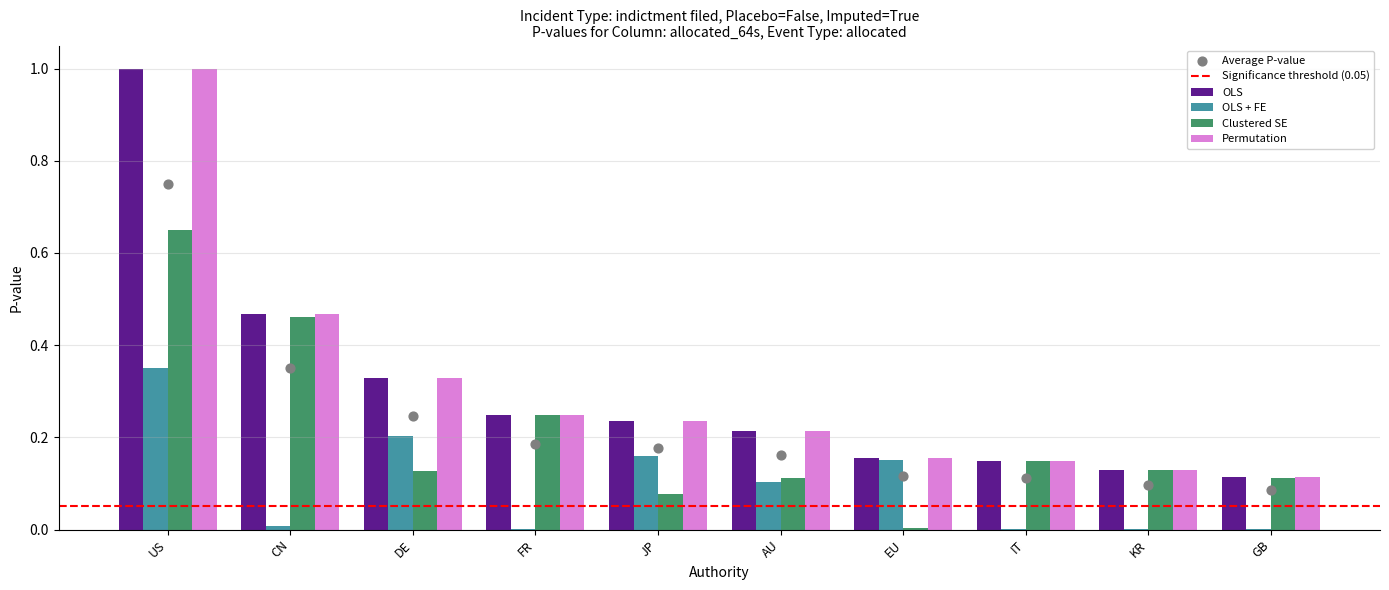

Which series has the largest total across all categories?

OLS